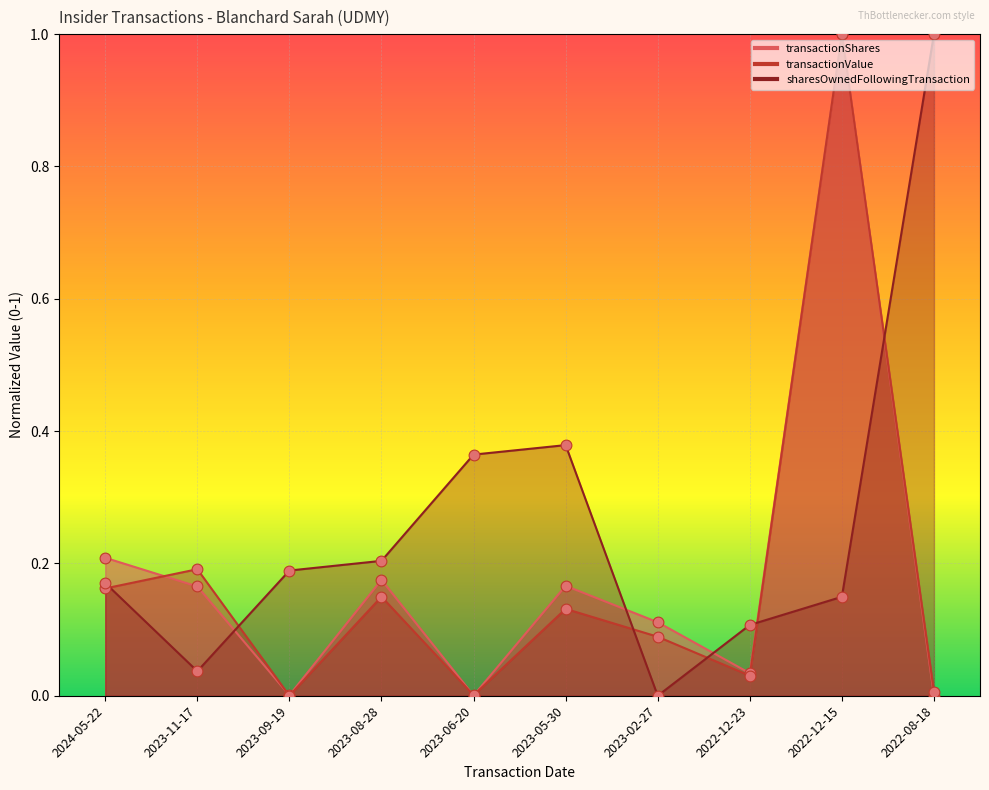

Which series contains the highest Y value?

transactionShares